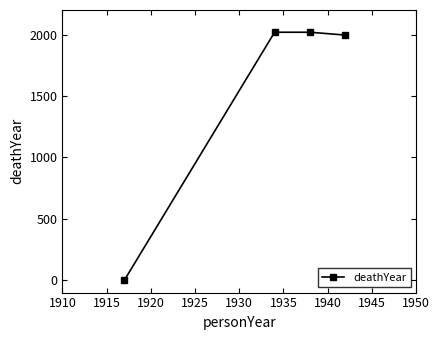

What is the value of the 3rd point from the left?

2019